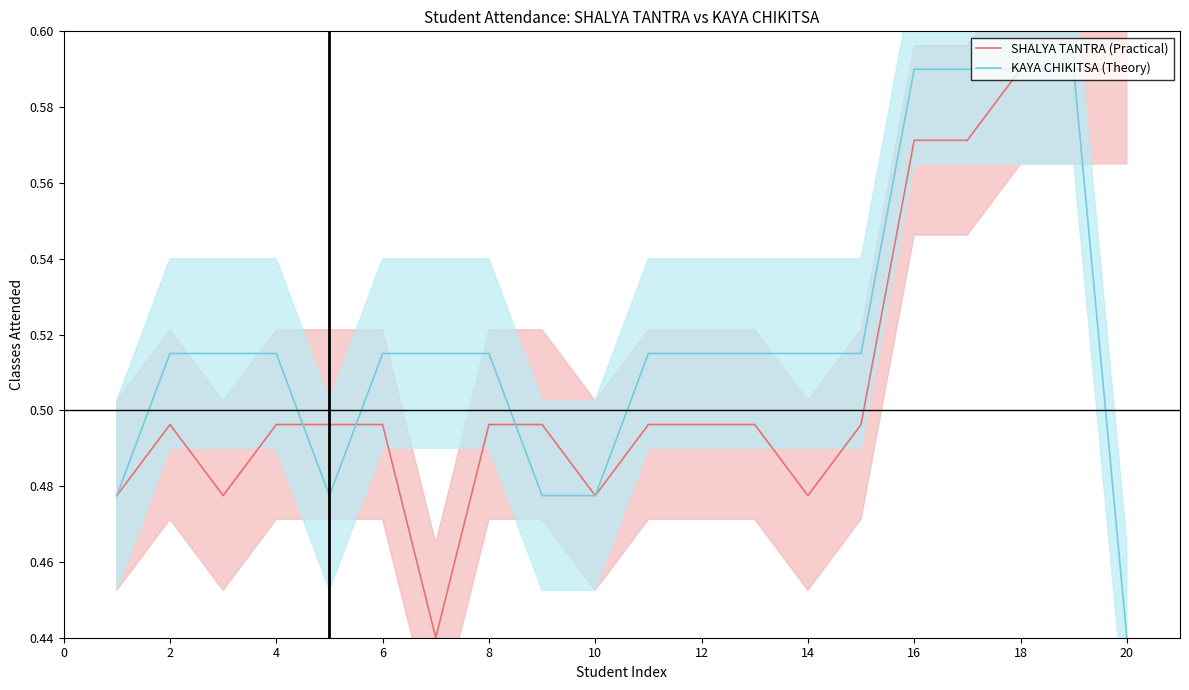

Where is KAYA CHIKITSA (Theory) nearest to the value 0?

20